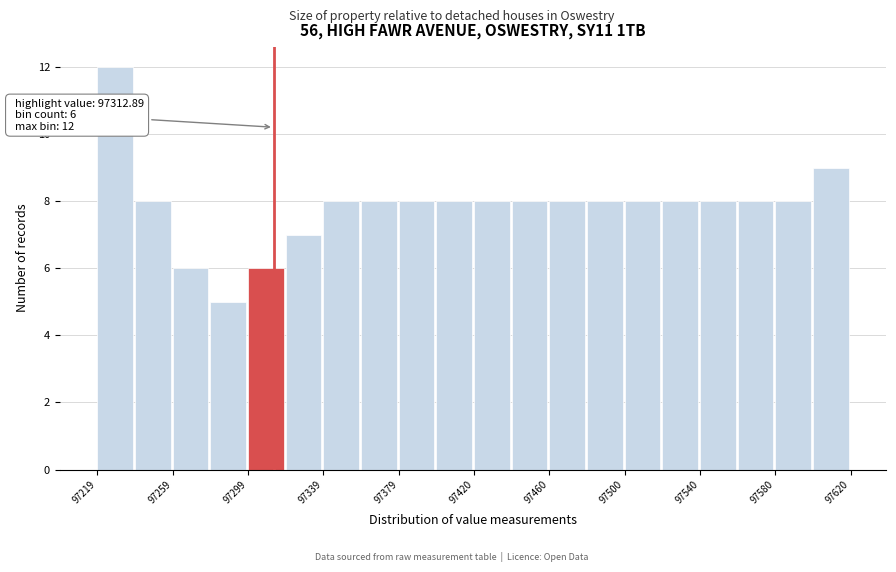

Over which range of the x-axis is the bar tallest?

97220 to 97240